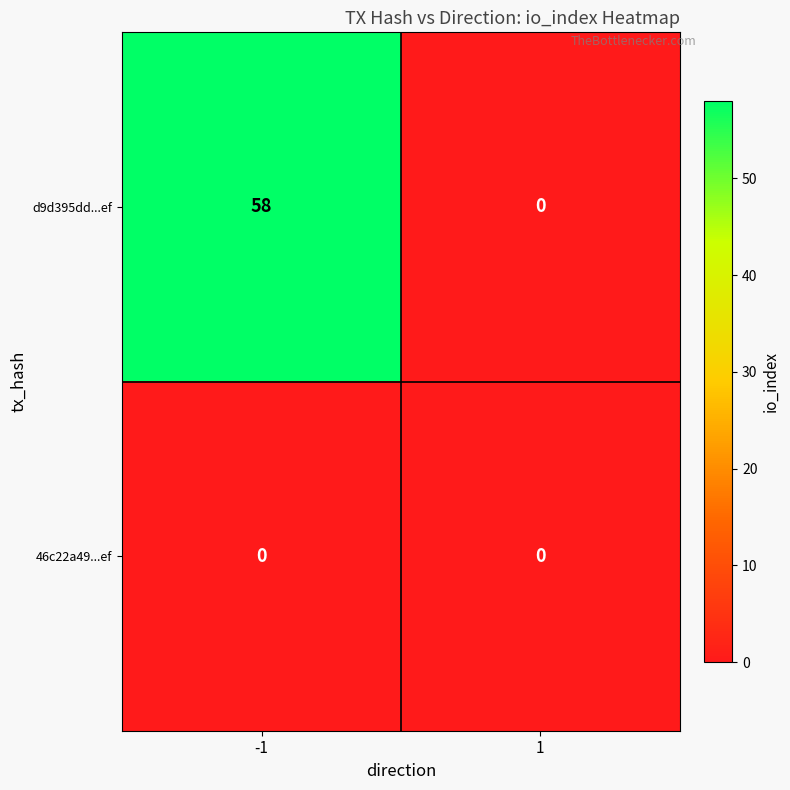

Which series changed the most between -1 and 1?

d9d395dd...ef